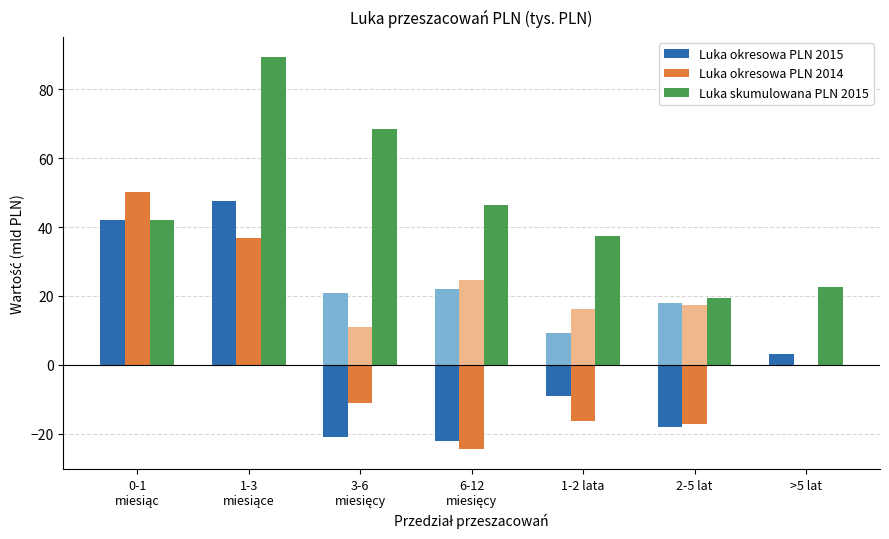

Reading left to right, what are all the values shown in this chart?

Luka okresowa PLN 2015: 0-1
miesiąc=42.0	1-3
miesiące=47.5	3-6
miesięcy=-20.9	6-12
miesięcy=-22.1	1-2 lata=-9.1	2-5 lat=-17.9	>5 lat=3.1
Luka okresowa PLN 2014: 0-1
miesiąc=50.2	1-3
miesiące=36.7	3-6
miesięcy=-11.1	6-12
miesięcy=-24.5	1-2 lata=-16.3	2-5 lat=-17.3	>5 lat=0.0
Luka skumulowana PLN 2015: 0-1
miesiąc=42.0	1-3
miesiące=89.5	3-6
miesięcy=68.6	6-12
miesięcy=46.4	1-2 lata=37.3	2-5 lat=19.4	>5 lat=22.5